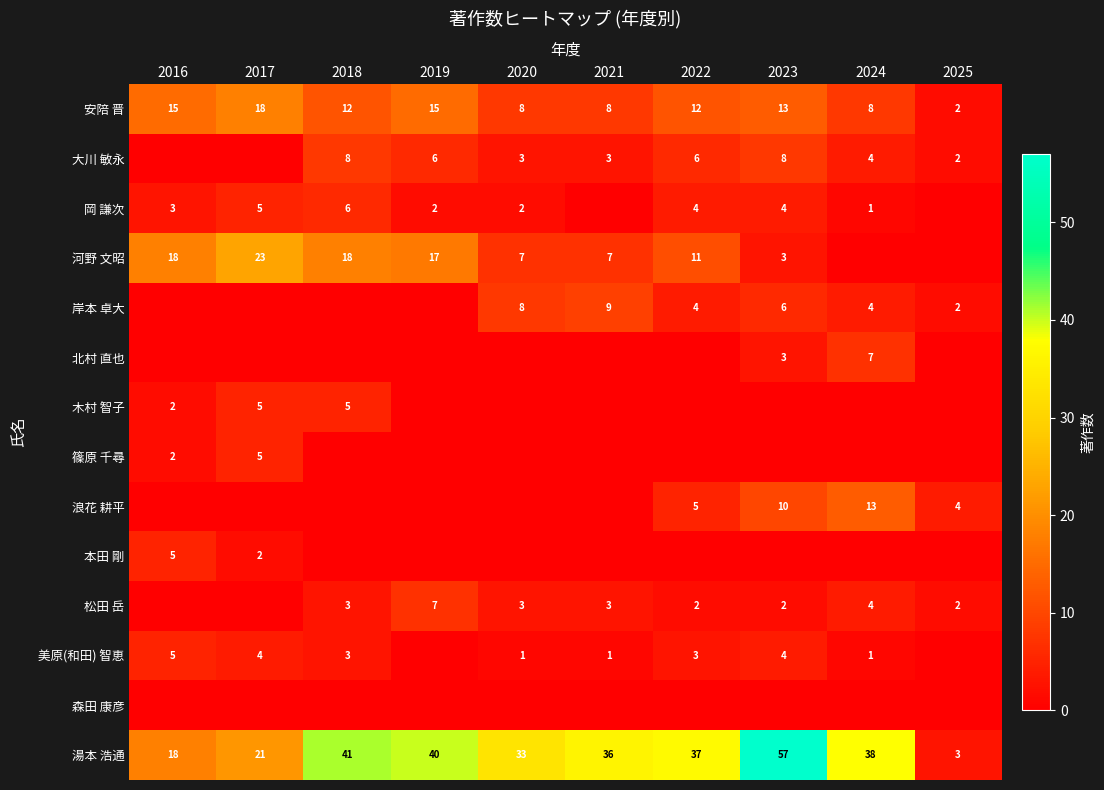

What is the sum of all 湯本 浩通 values?

324